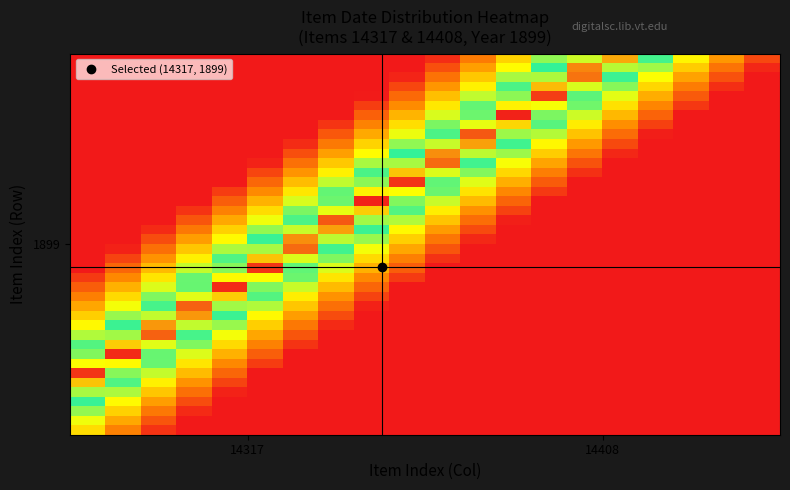

What is the maximum value shown in the chart?

1.0